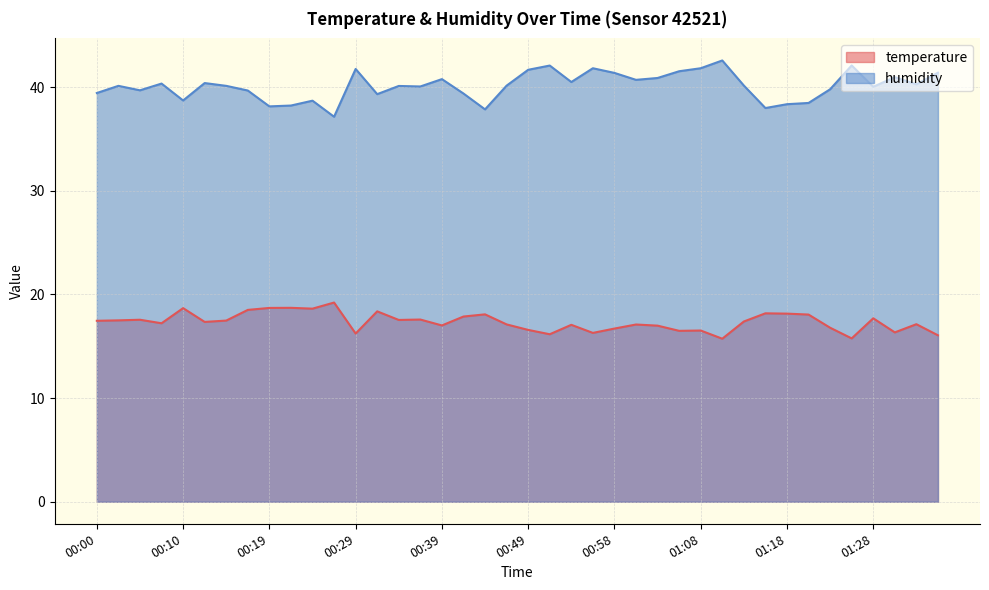

Which category has the lowest value in the humidity series?

00:27